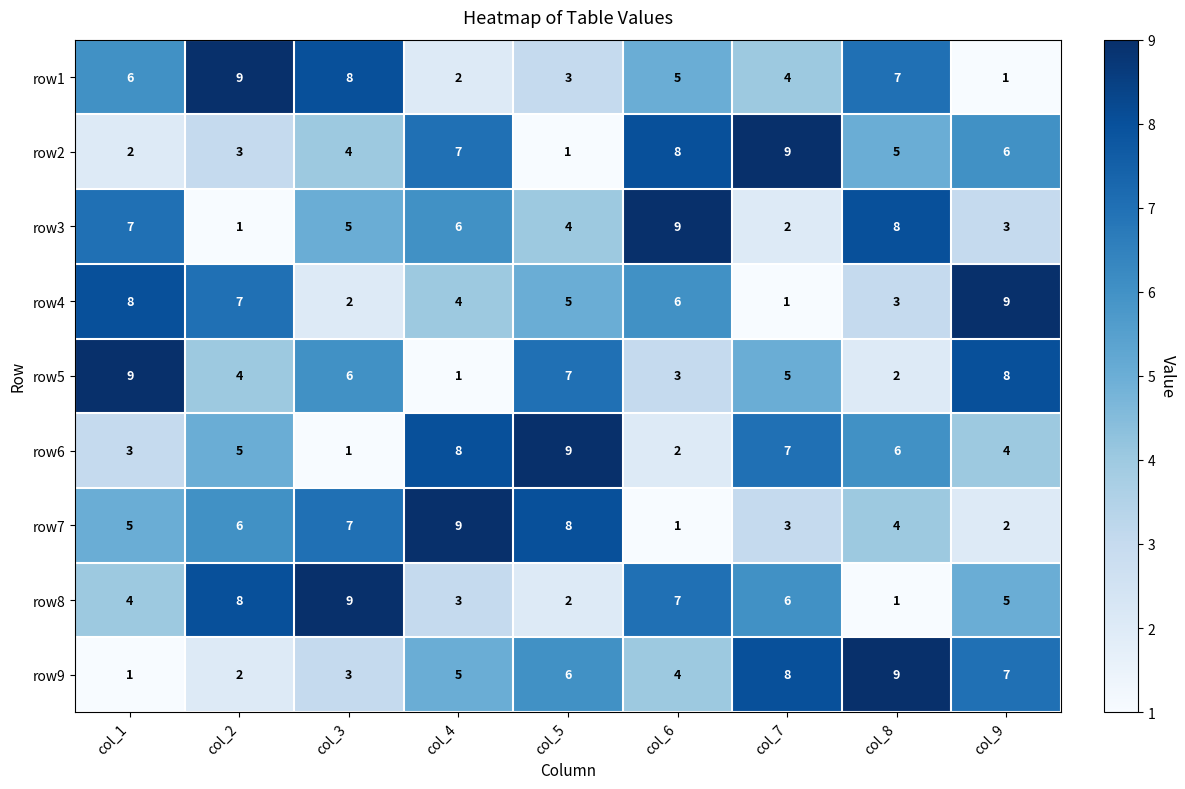

The row3 series shows 9 at col_6. True or false?

True